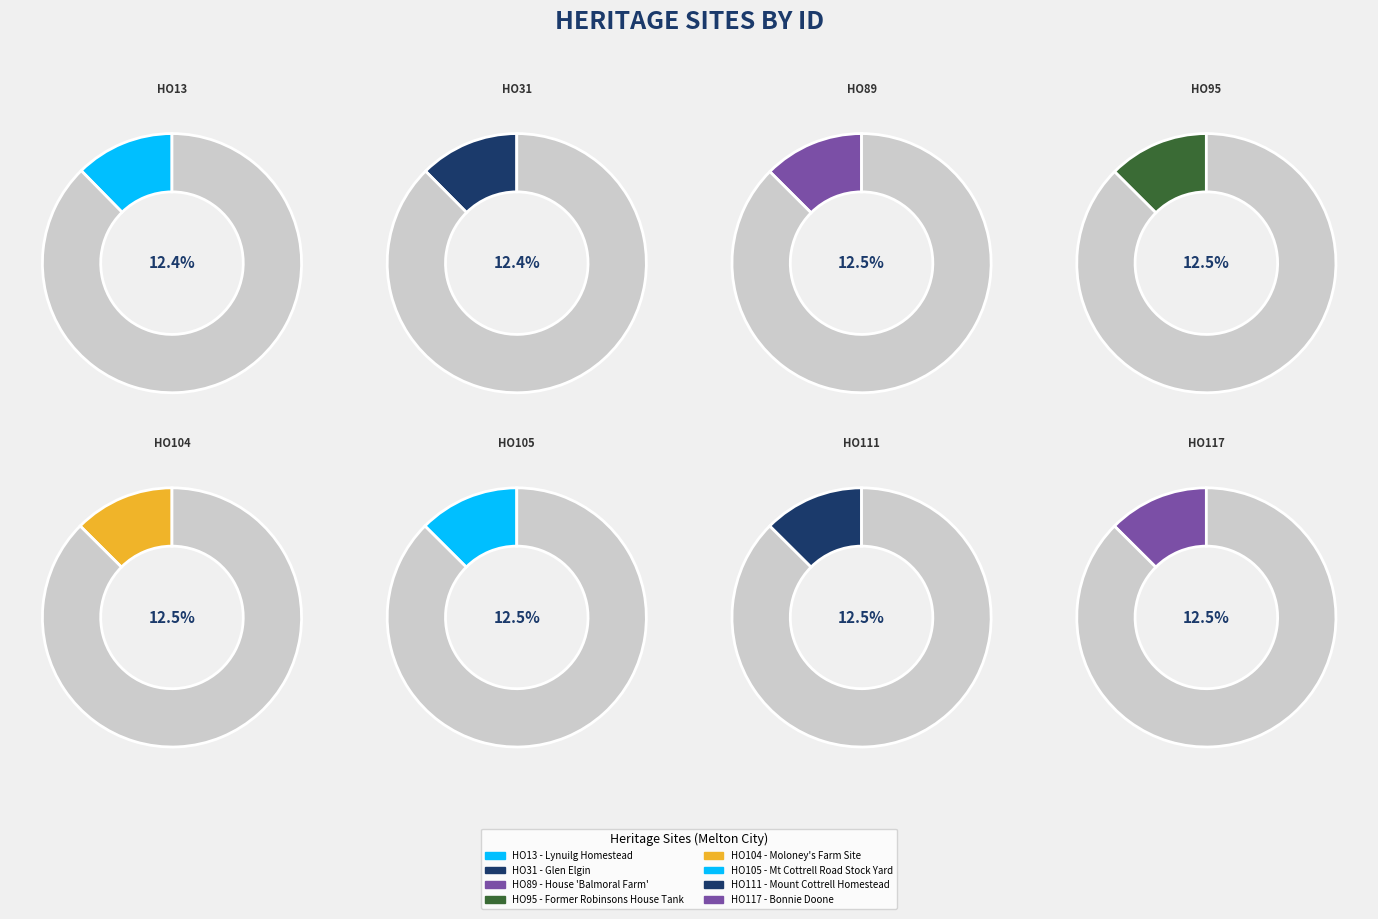

Does HO111 - Mount Cottrell Homestead represent more than half of the total?

No